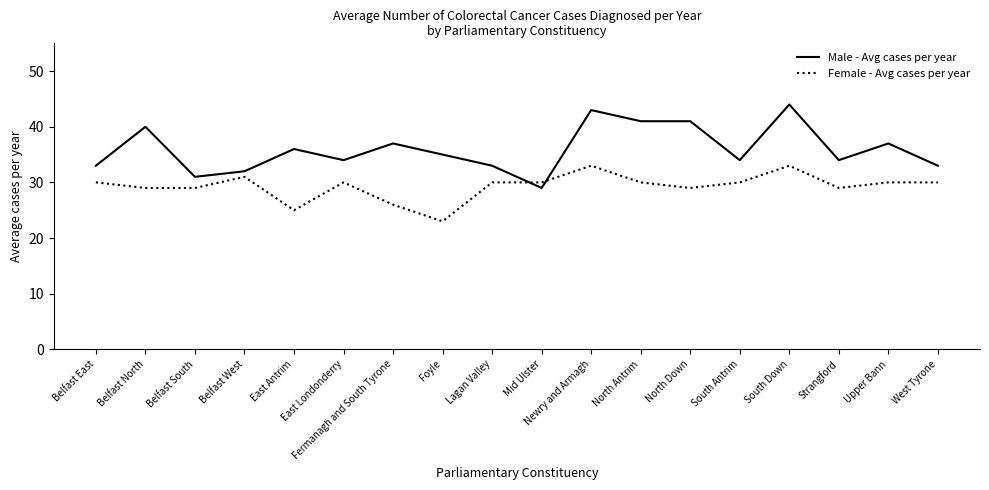

Is the value of Female - Avg cases per year at East Antrim greater than the value of Male - Avg cases per year at Upper Bann?

No